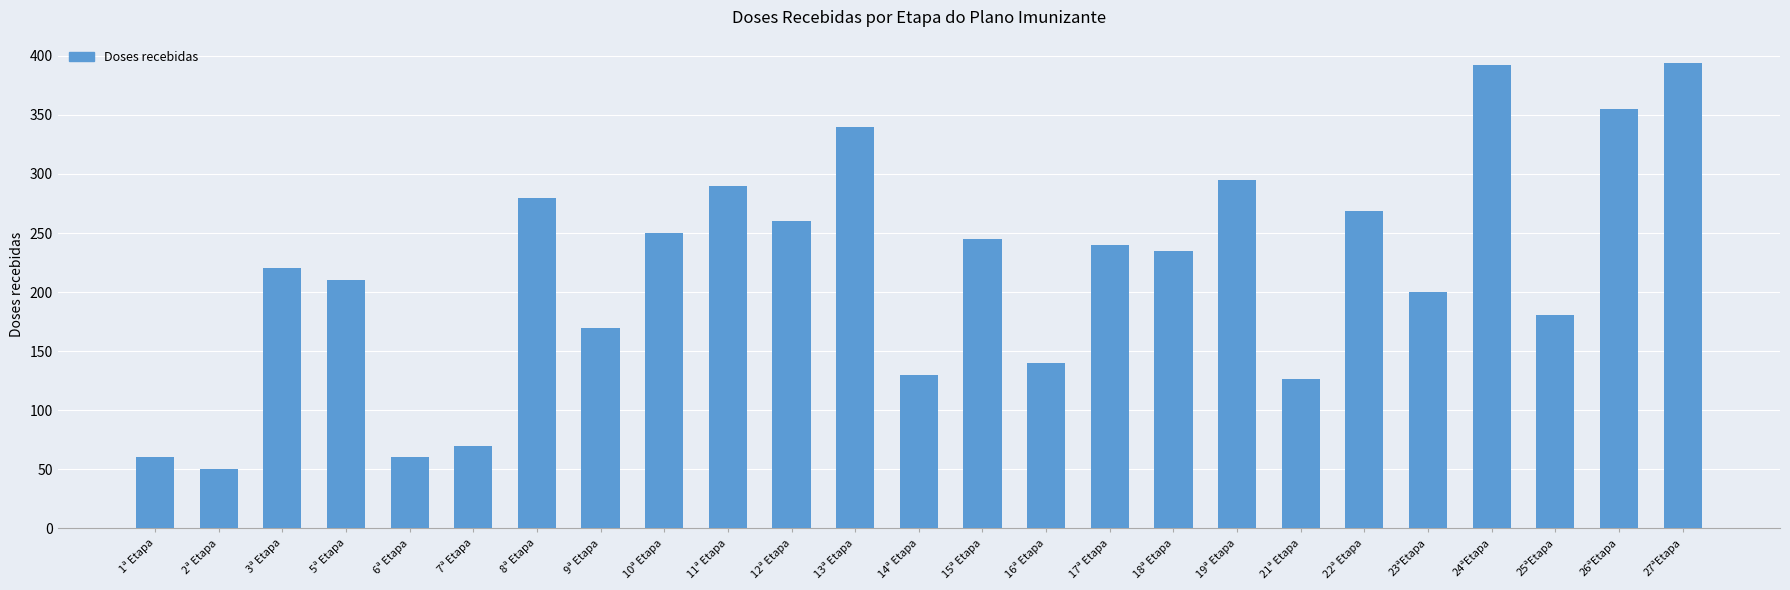

What is the smallest value displayed?

50